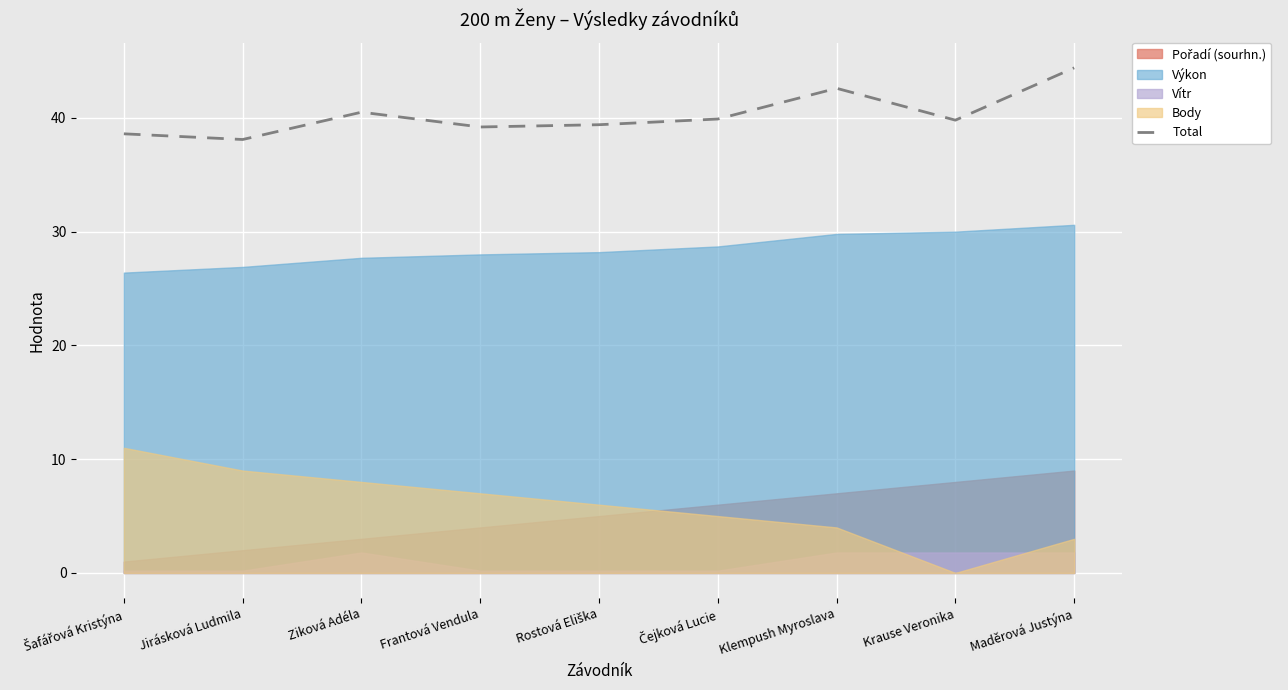

Reading left to right, list all the values displayed in this chart.

Šafářová Kristýna=38.6	Jirásková Ludmila=38.1	Ziková Adéla=40.5	Frantová Vendula=39.2	Rostová Eliška=39.4	Čejková Lucie=39.9	Klempush Myroslava=42.6	Krause Veronika=39.8	Maděrová Justýna=44.4